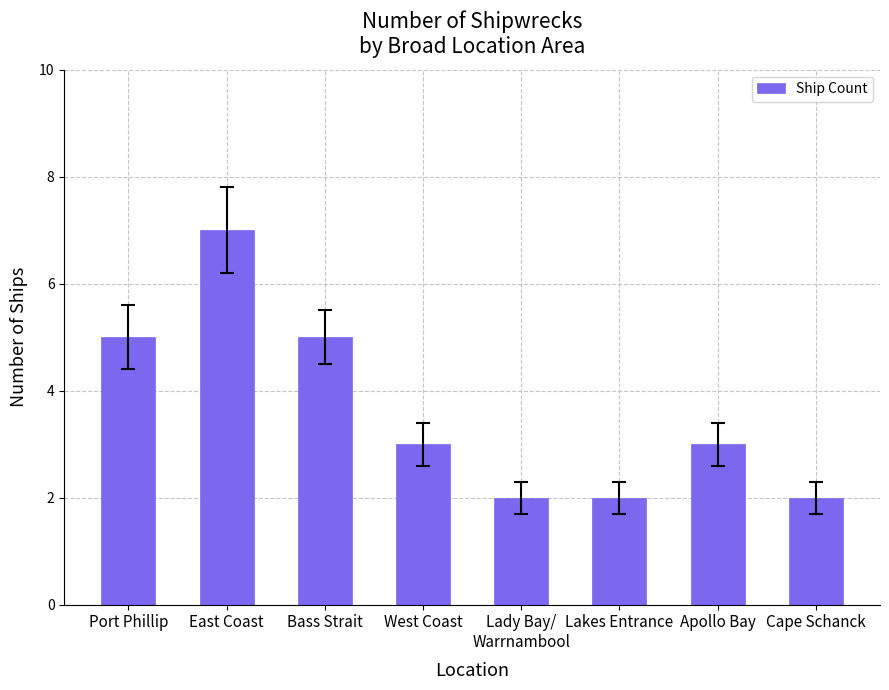

What is the maximum value shown in the chart?

7